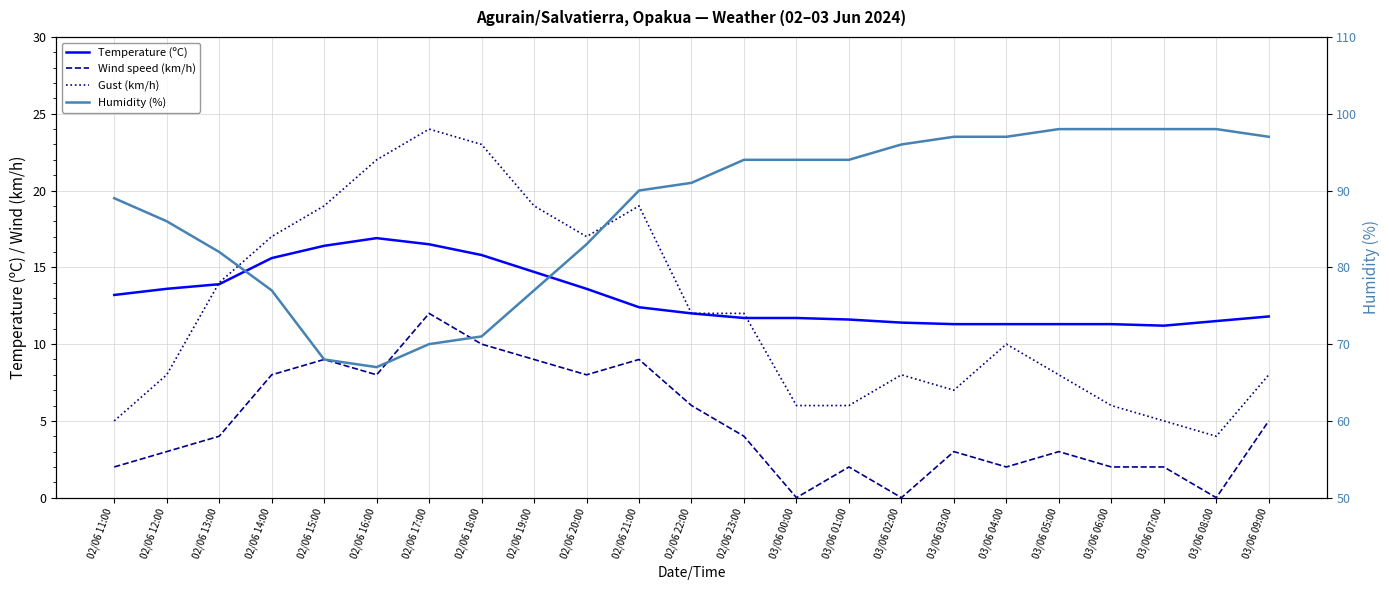

What is the difference between the highest and lowest values at 03/06 07:00?

96.0